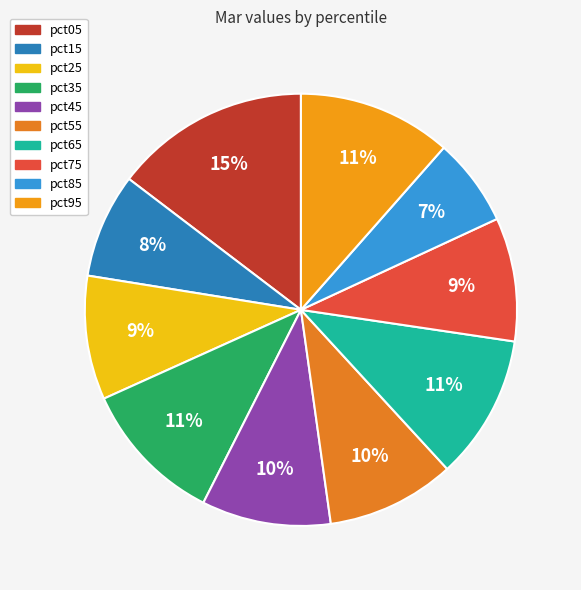

To the nearest percent, what percentage of the pie is pct65?

11%